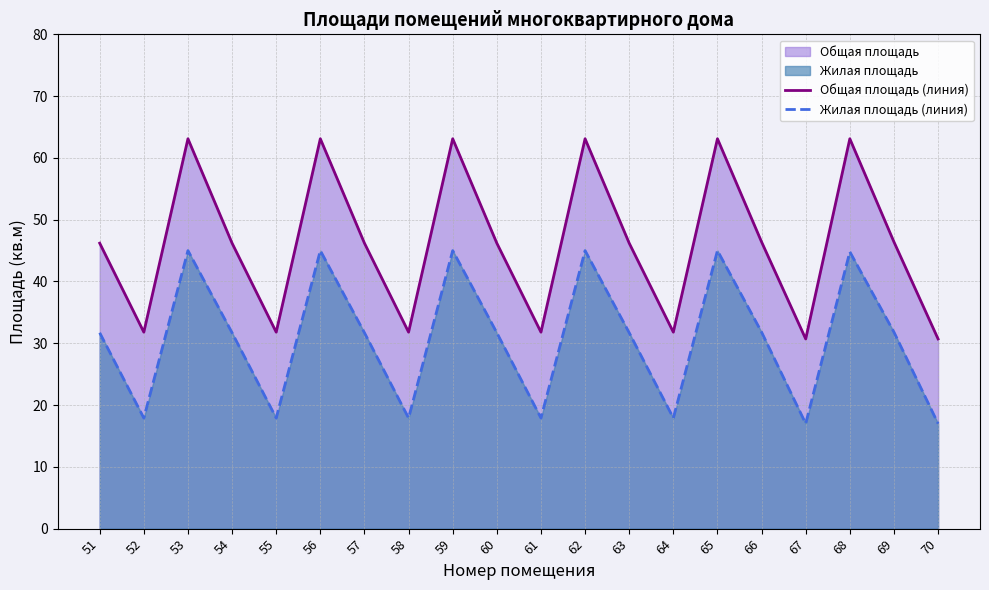

How many values in the Общая площадь (линия) series exceed 46?

13